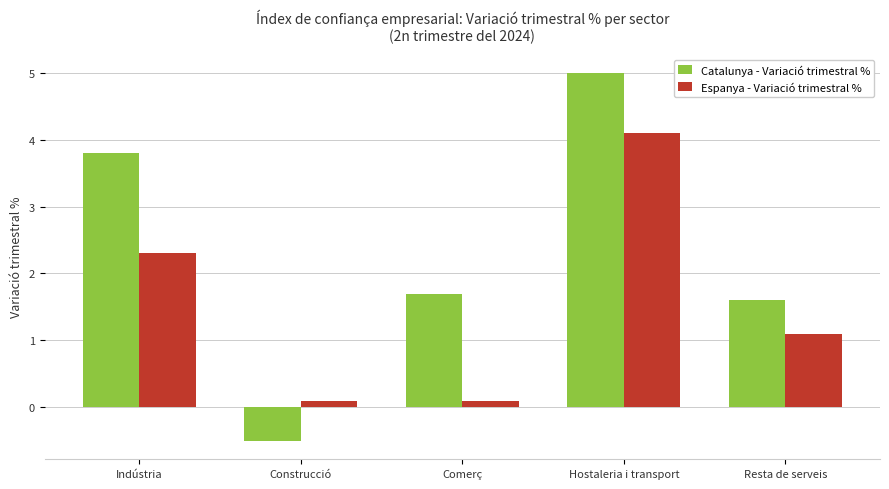

What is the sum of the Catalunya - Variació trimestral % values at Resta de serveis and Construcció?

1.1